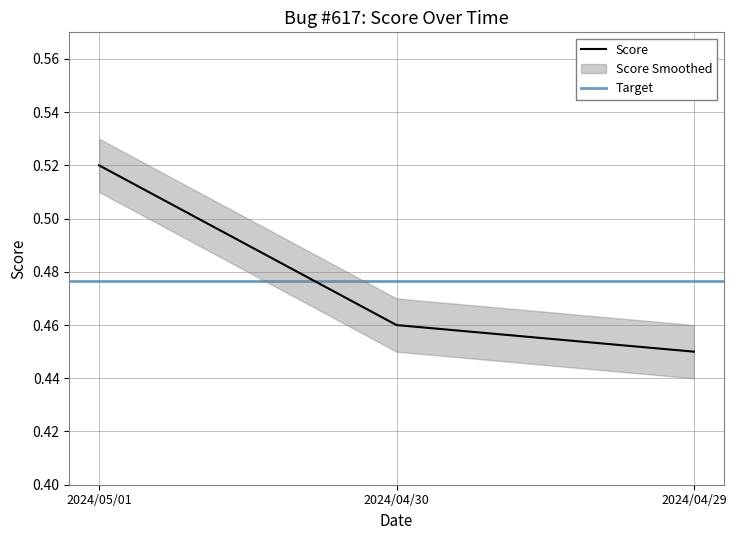

List the labels in order of value, largest first.

2024/05/01, 2024/04/30, 2024/04/29